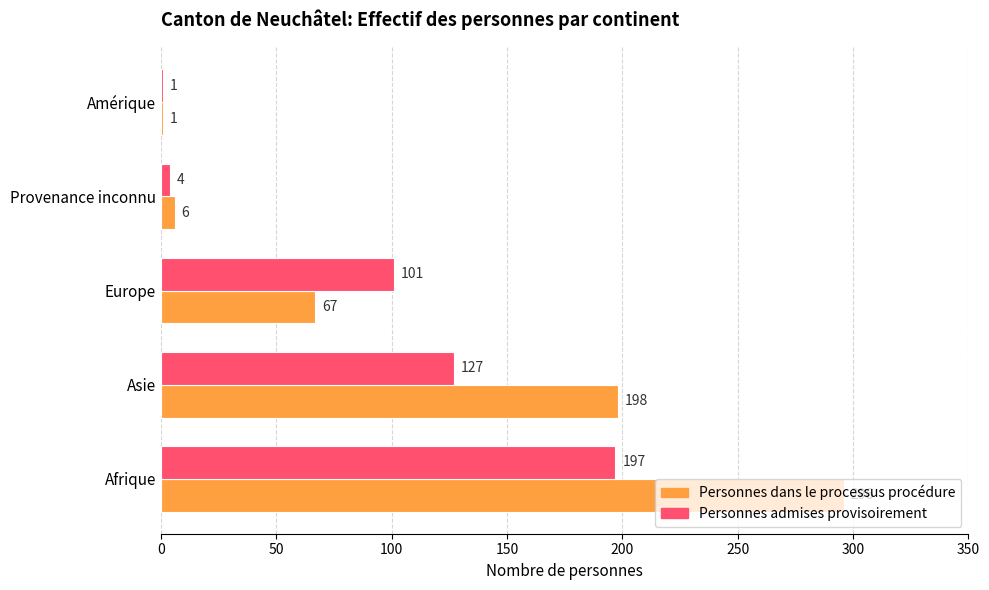

How many distinct data groups are displayed?

2